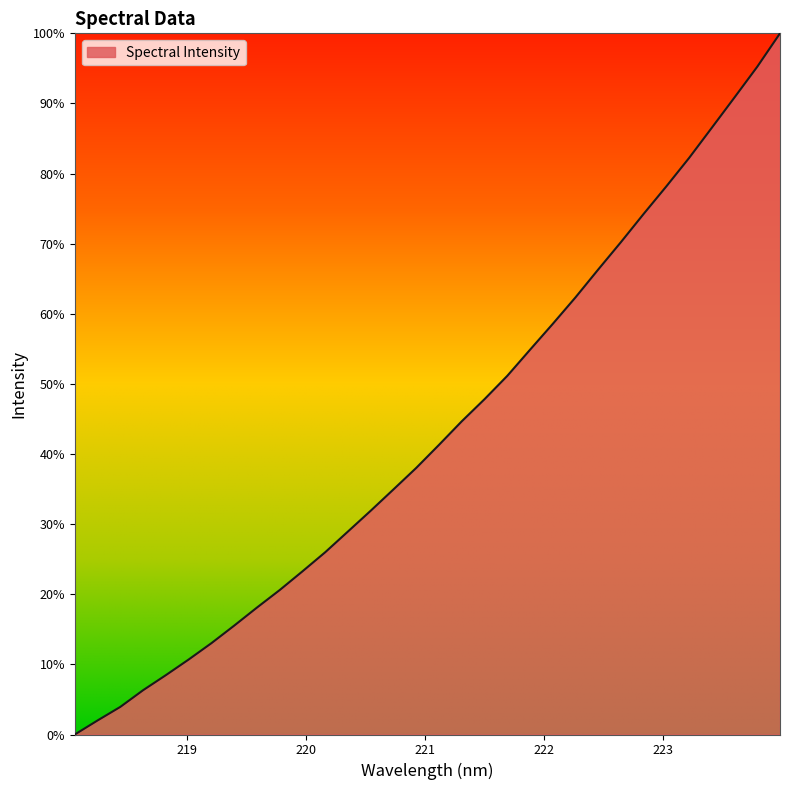

Reading right to left, what are all the values shown in this chart?

100.0	95.2	90.9	86.5	82.2	78.2	74.2	70.2	66.3	62.3	58.6	54.9	51.1	47.8	44.7	41.3	38.0	35.0	31.9	29.0	26.0	23.3	20.6	18.1	15.5	13.0	10.7	8.5	6.3	3.9	2.0	0.0